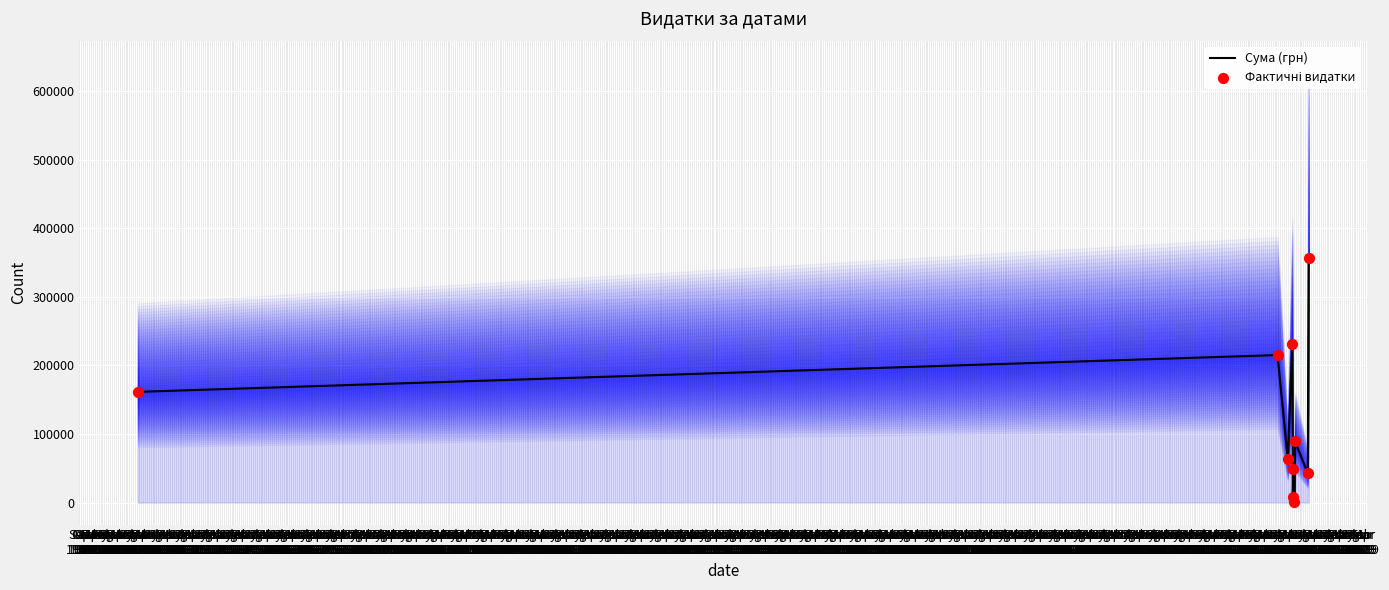

Which series contains the highest Y value?

Сума (грн)